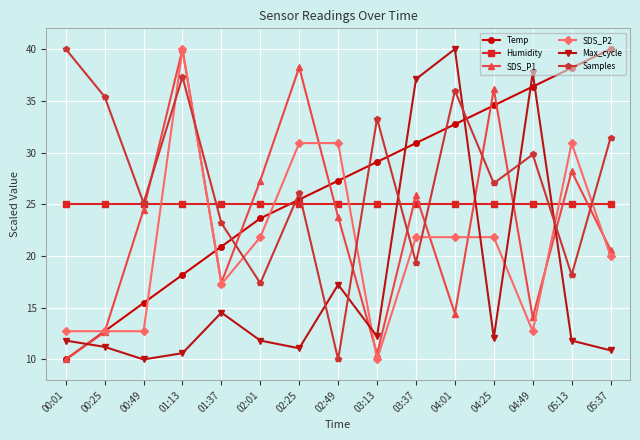

What are all the series names shown in the legend?

Temp, Humidity, SDS_P1, SDS_P2, Max_cycle, Samples